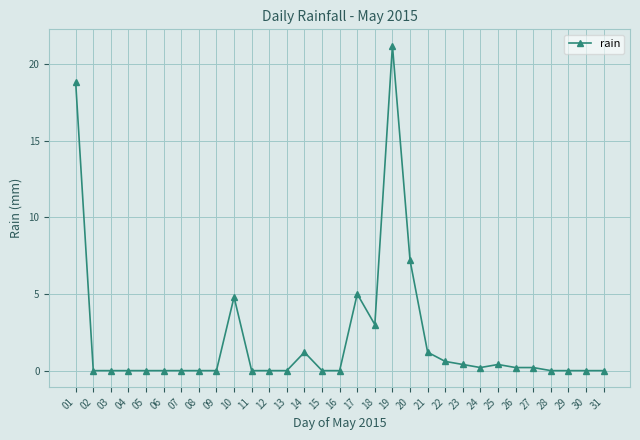

What is the value of the 21st point from the left?

1.2